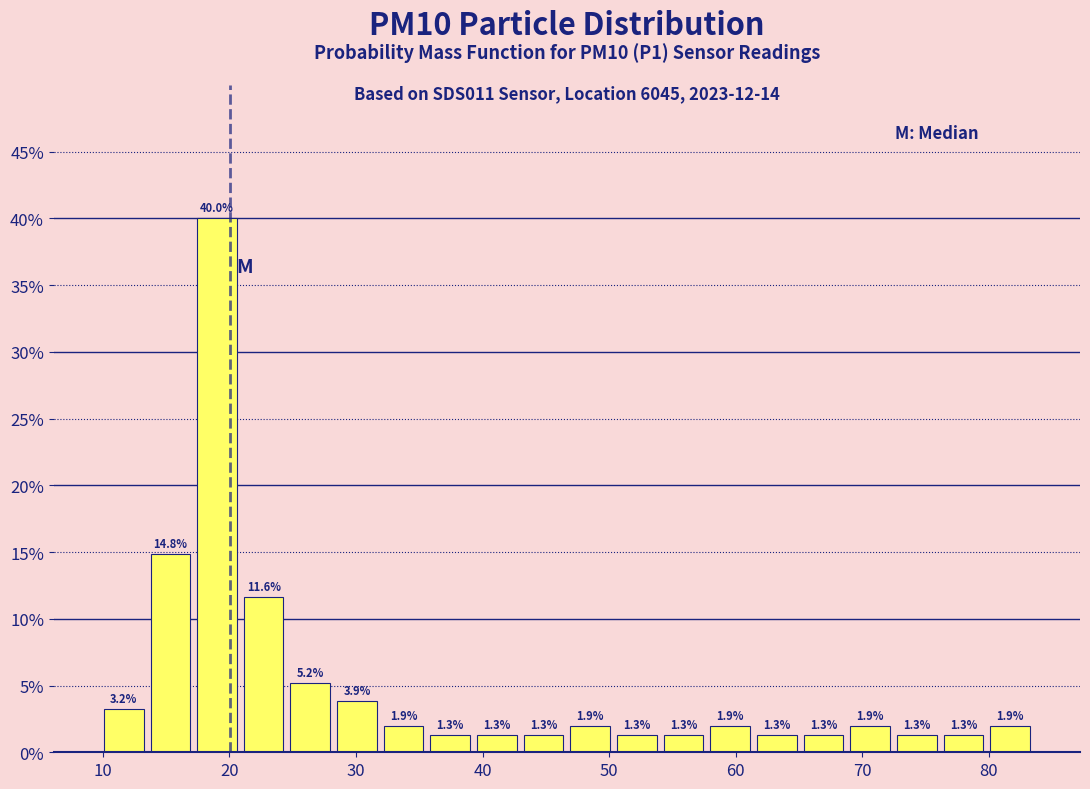

Around what value on the x-axis is the tallest bar? Give the approximate position of its centre, as read against the axis.

19